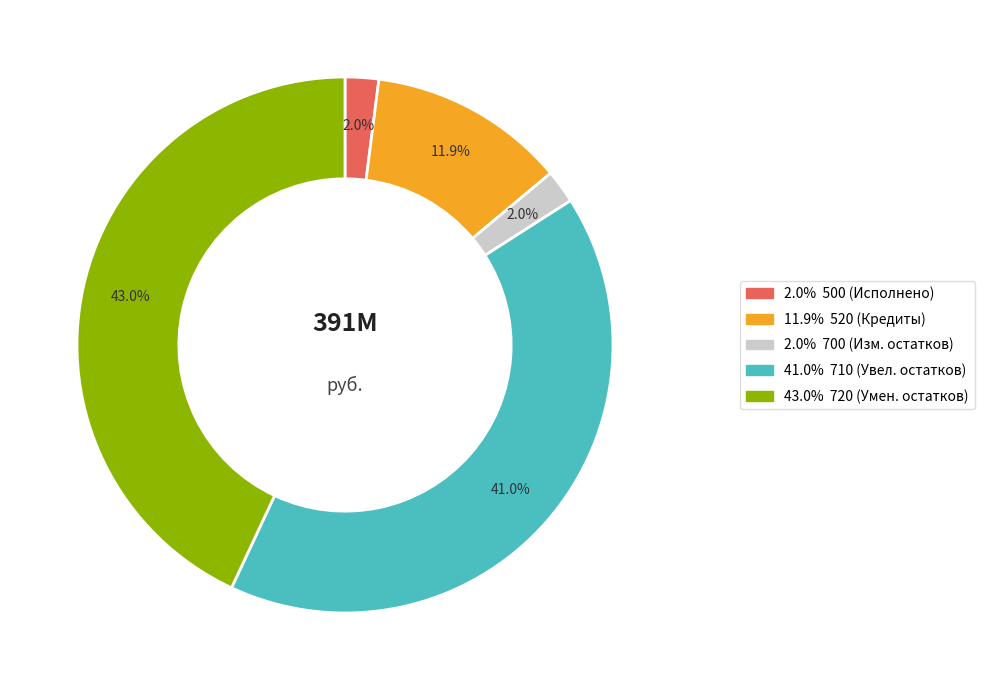

Does any single category account for the majority?

No